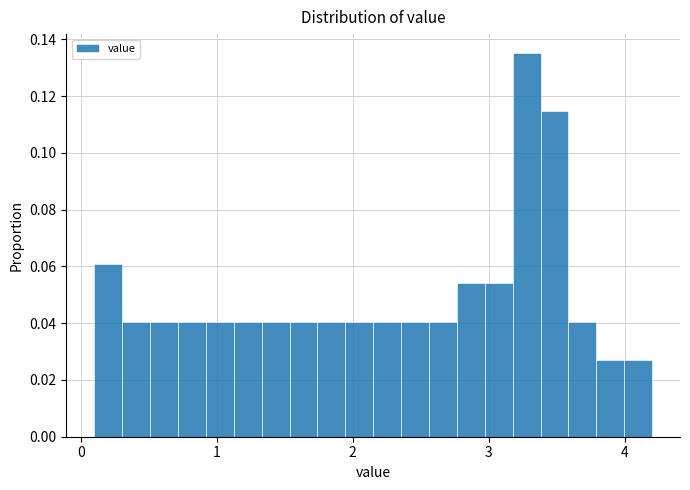

Read against the x-axis, roughly where is the centre of the tallest bar?

3.3